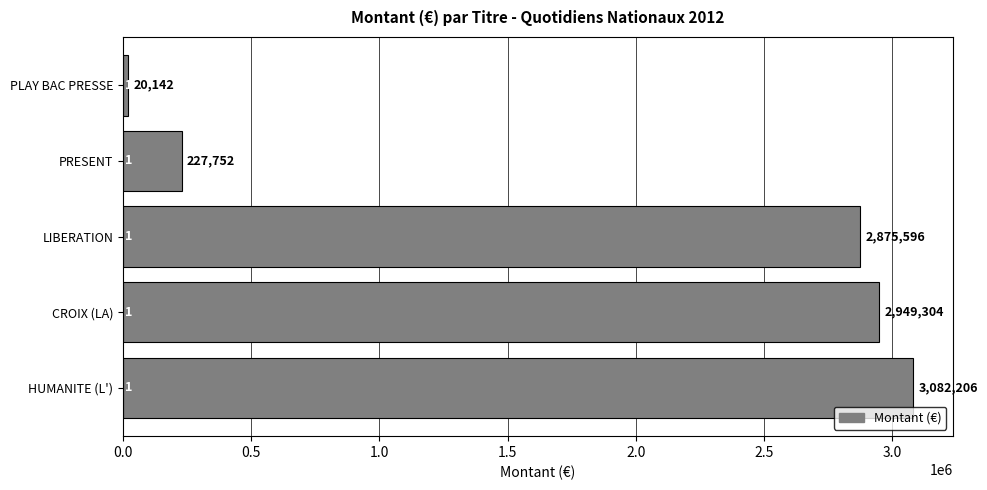

What is the difference between the maximum and minimum values?

3062064